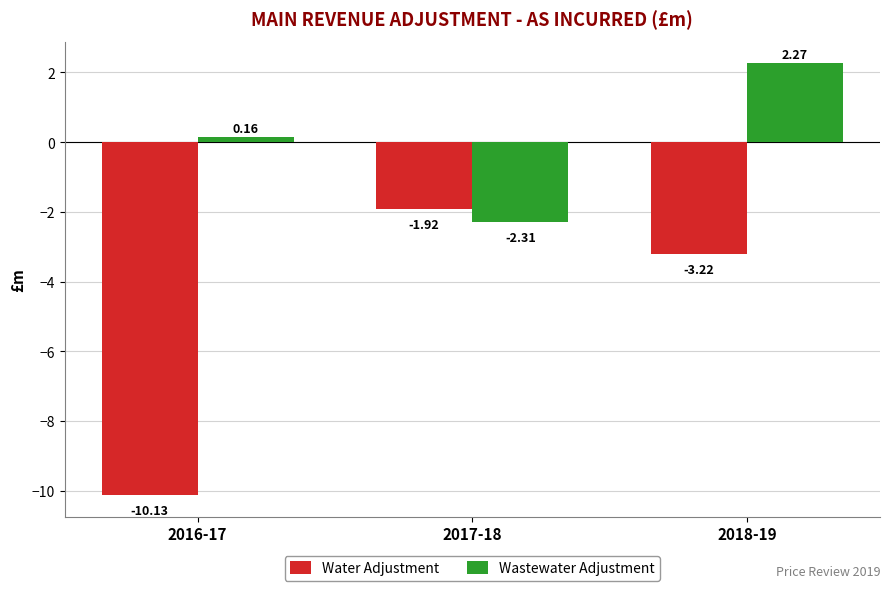

Rank the categories by Water Adjustment value from highest to lowest.

2017-18, 2018-19, 2016-17